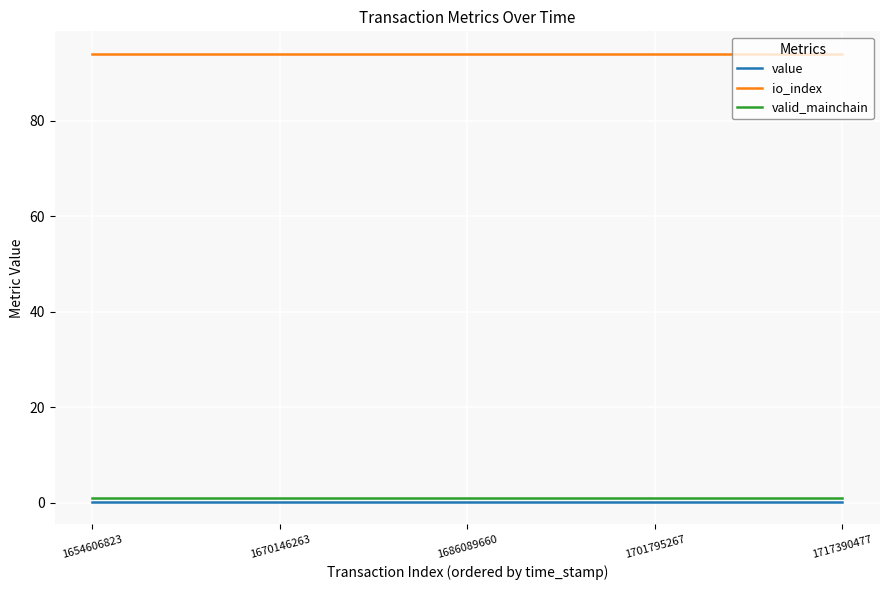

What is the maximum value shown in the chart?

94.0